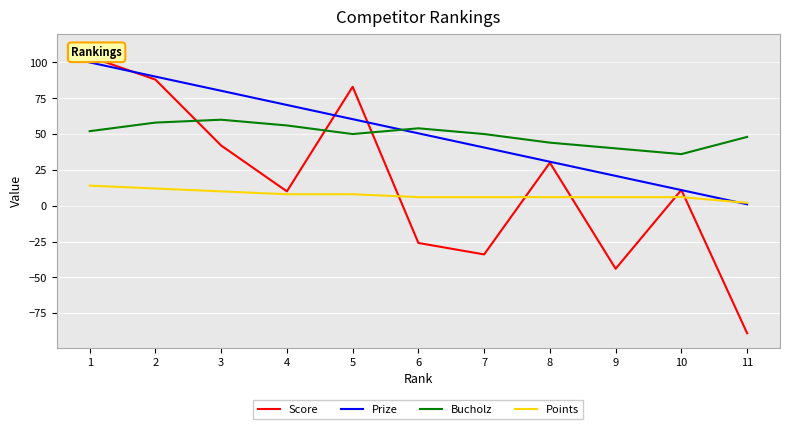

What is the difference between the second highest and second lowest values in the Score series?

132.0